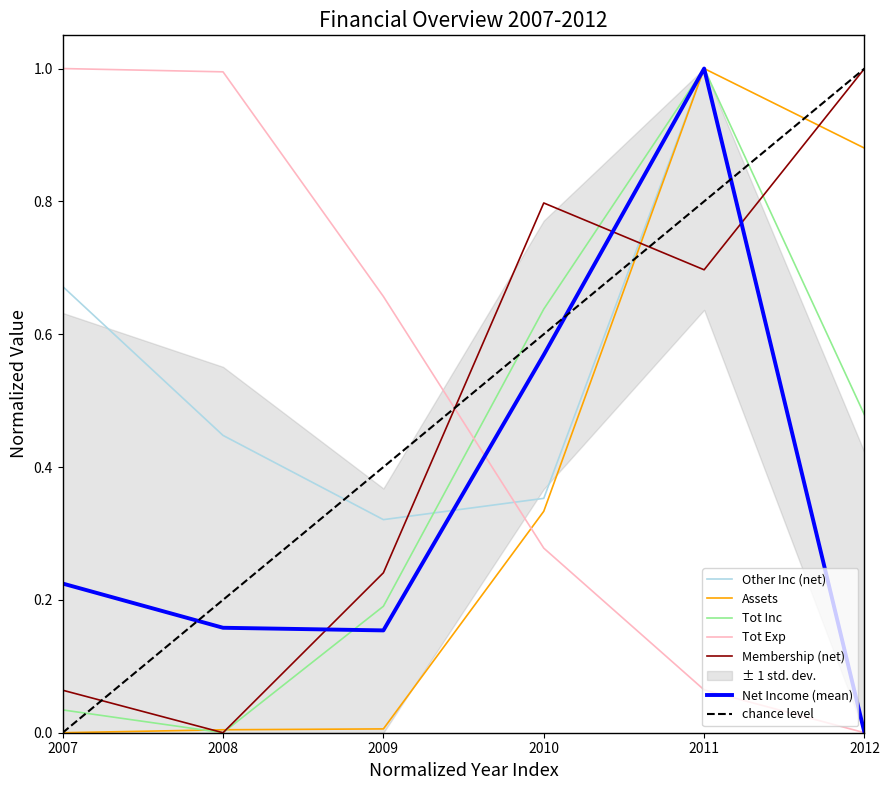

At which label does Net Income reach its minimum?

2012